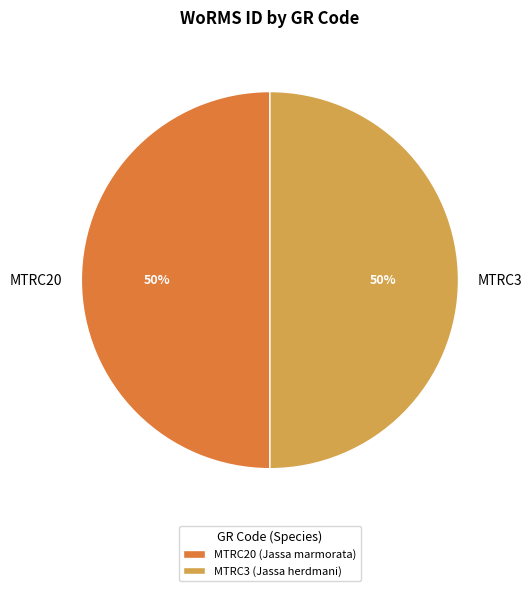

Combined, do MTRC3 and MTRC20 account for over 50%?

Yes